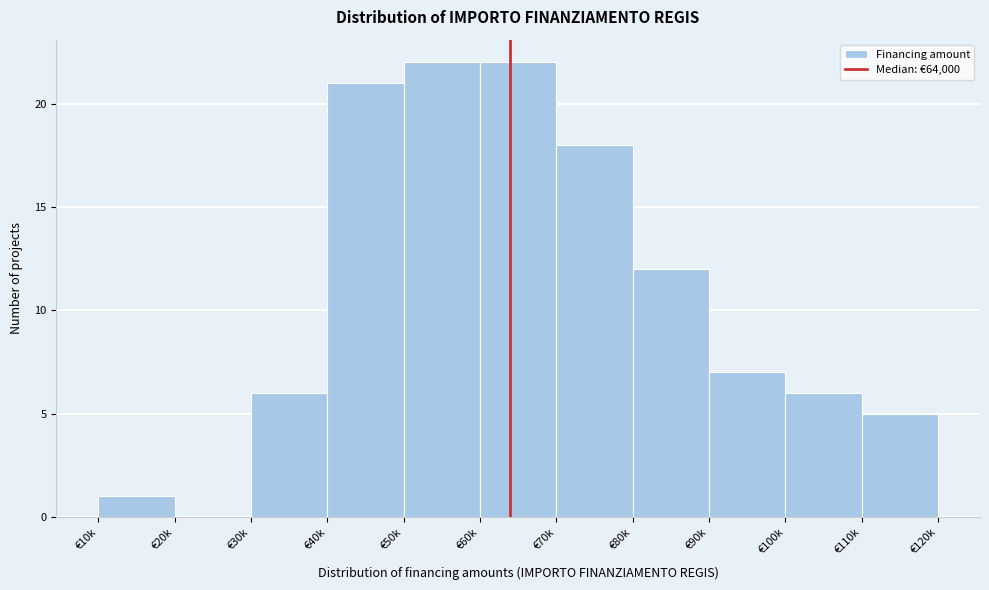

Reading right to left, transcribe all the data shown in this chart.

€110k=5	€100k=6	€90k=7	€80k=12	€70k=18	€60k=22	€50k=22	€40k=21	€30k=6	€20k=0	€10k=1